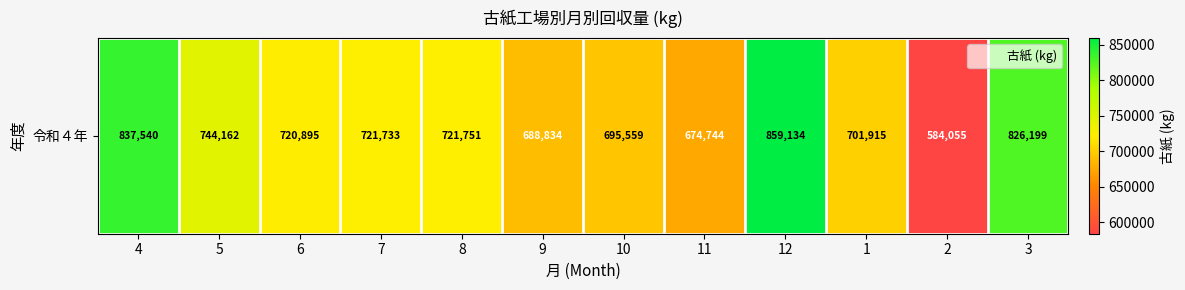

Rank the categories by value from lowest to highest.

2, 11, 9, 10, 1, 6, 7, 8, 5, 3, 4, 12